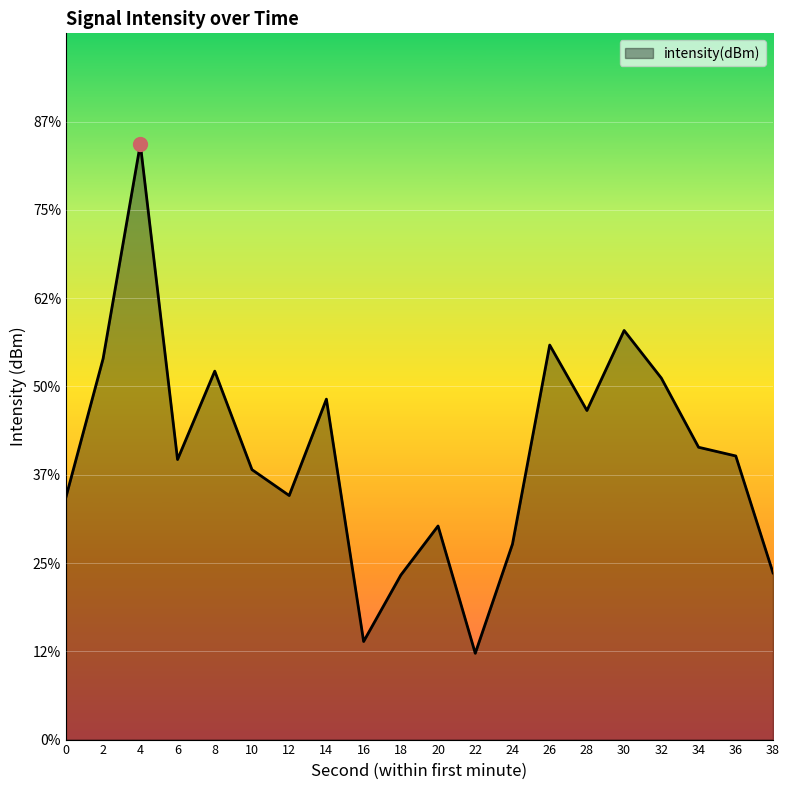

List the labels in order of value, smallest first.

22, 16, 18, 38, 24, 20, 0, 12, 10, 6, 36, 34, 28, 14, 32, 8, 2, 26, 30, 4